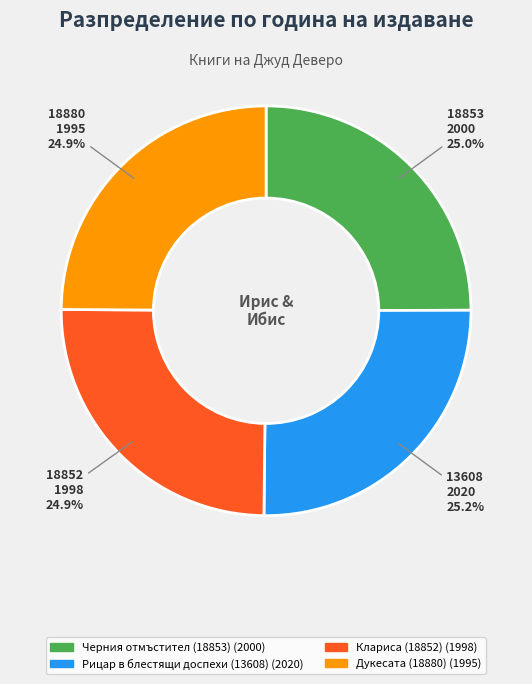

What percentage is the Черния отмъстител (18853) slice, to the nearest percent?

25%